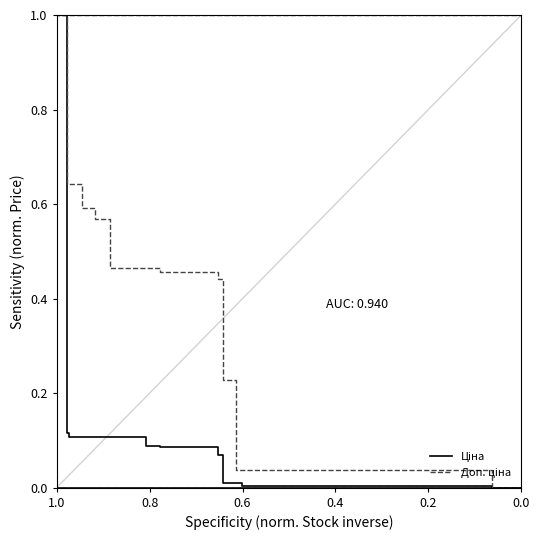

True or false: Доп. ціна and Ціна cross at least once.

False